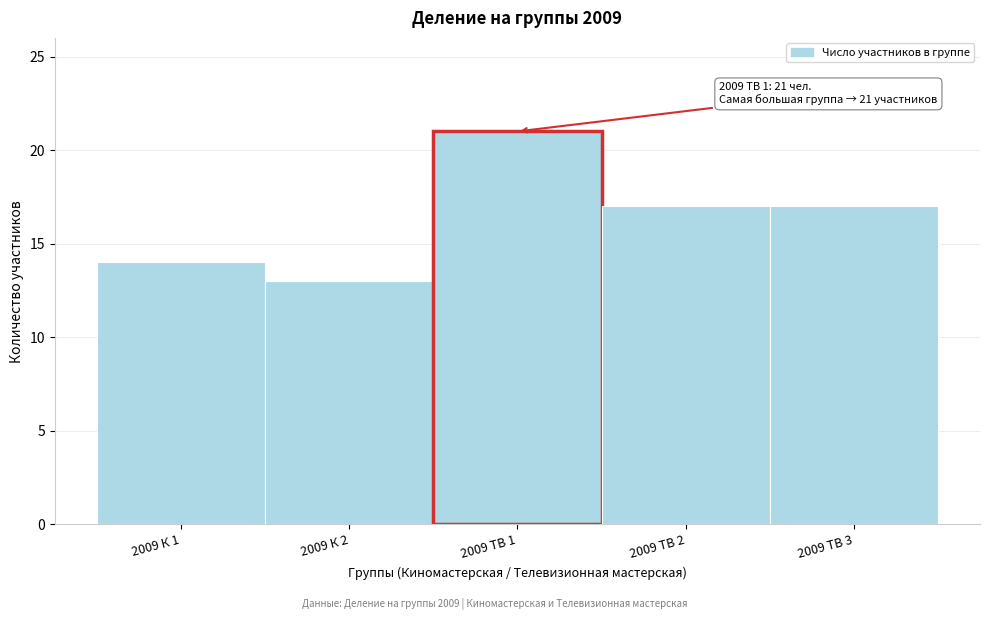

Reading right to left, extract all data points from this chart.

17	17	21	13	14